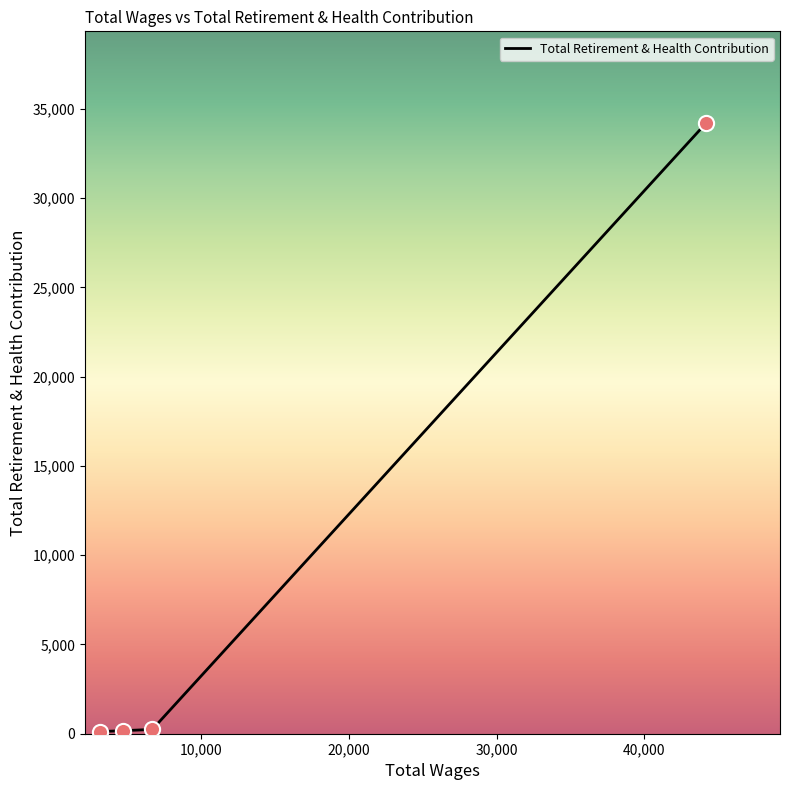

What is the difference between the maximum and minimum values?

34084